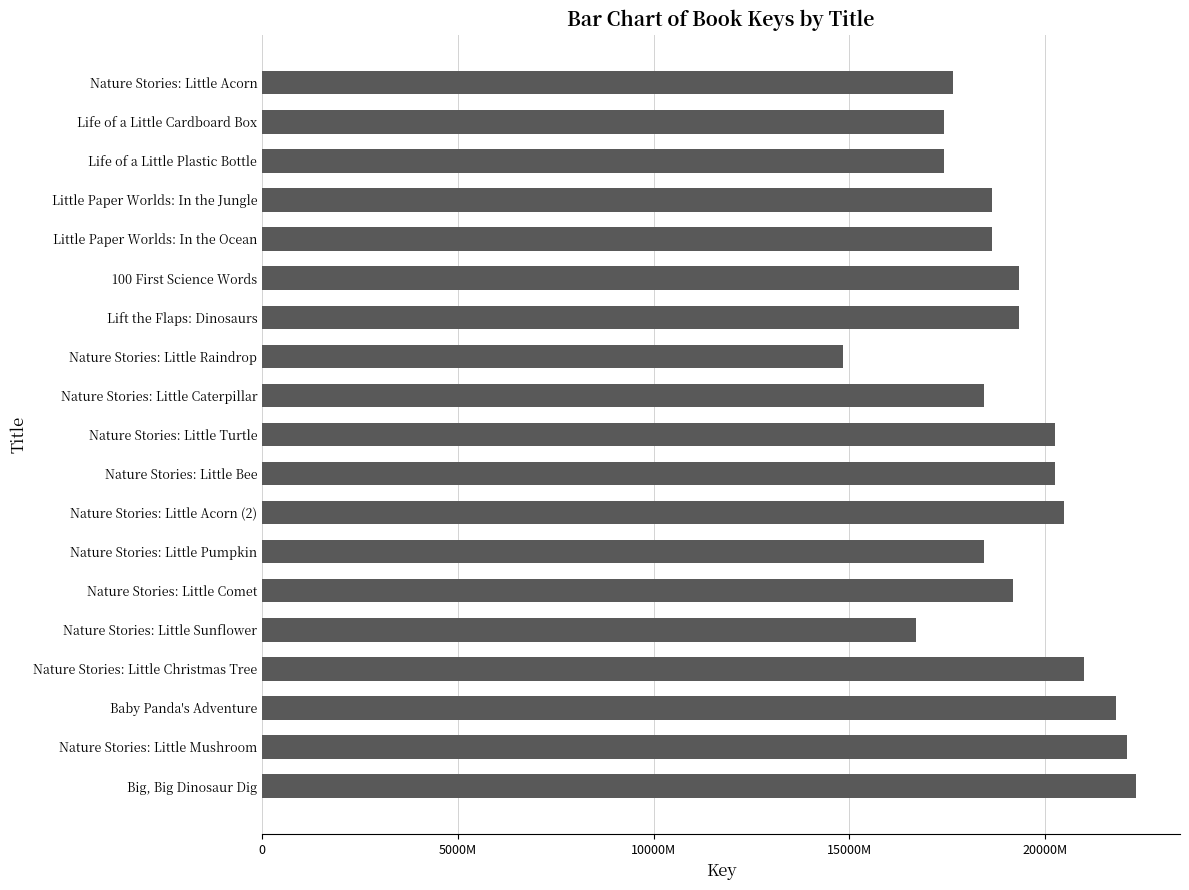

What is the average value?

191676004